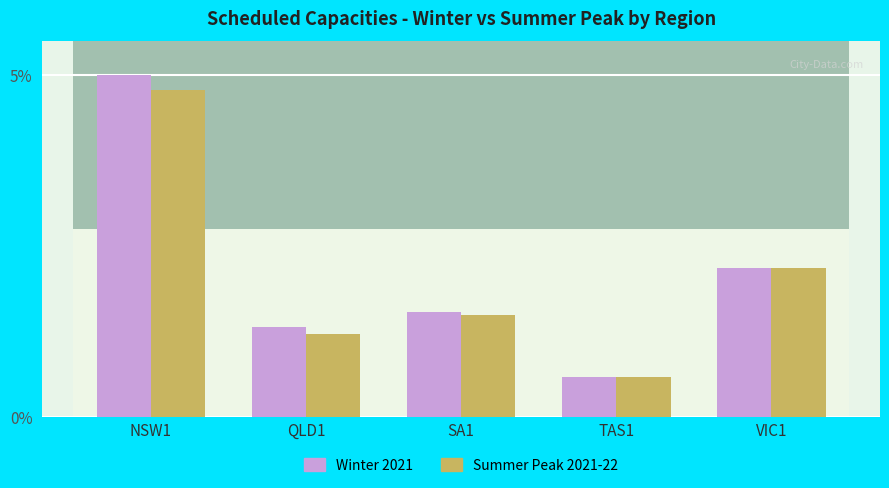

What is the ratio of the value at VIC1 to the value at SA1?

1.4